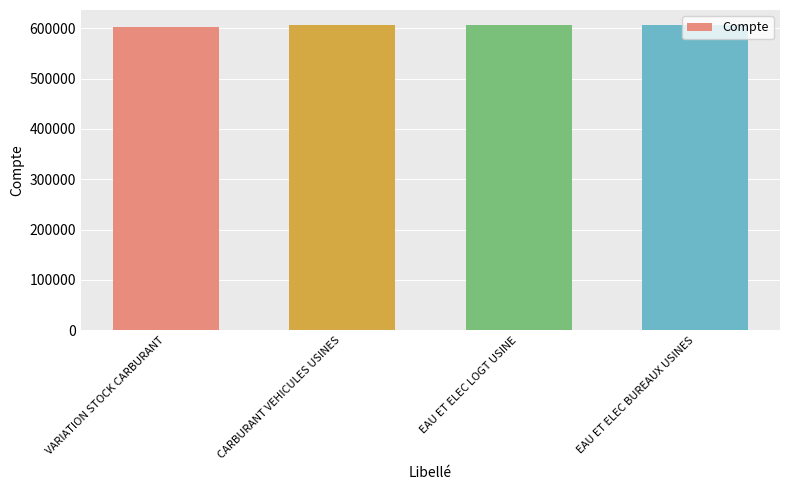

At which label does the data first exceed 606120?

CARBURANT VEHICULES USINES